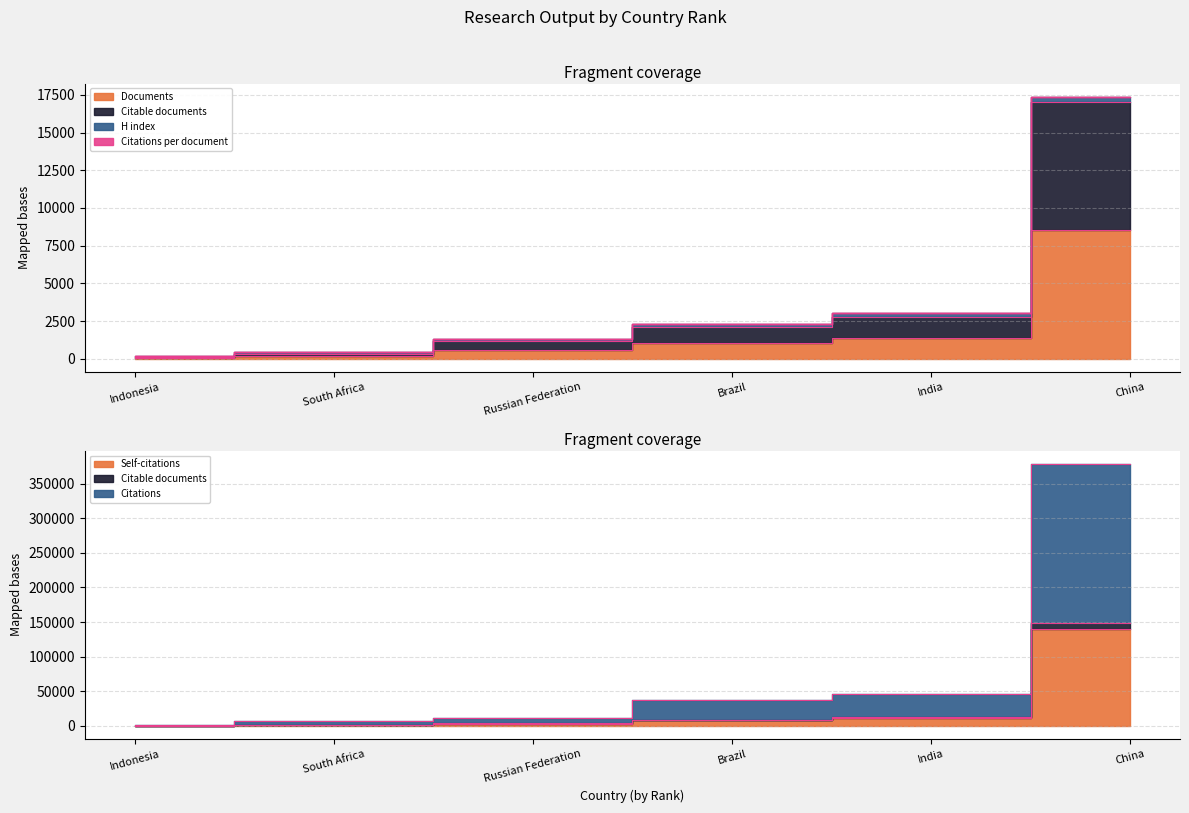

What value does the Self-citations series have at China, to the nearest 10?

140220